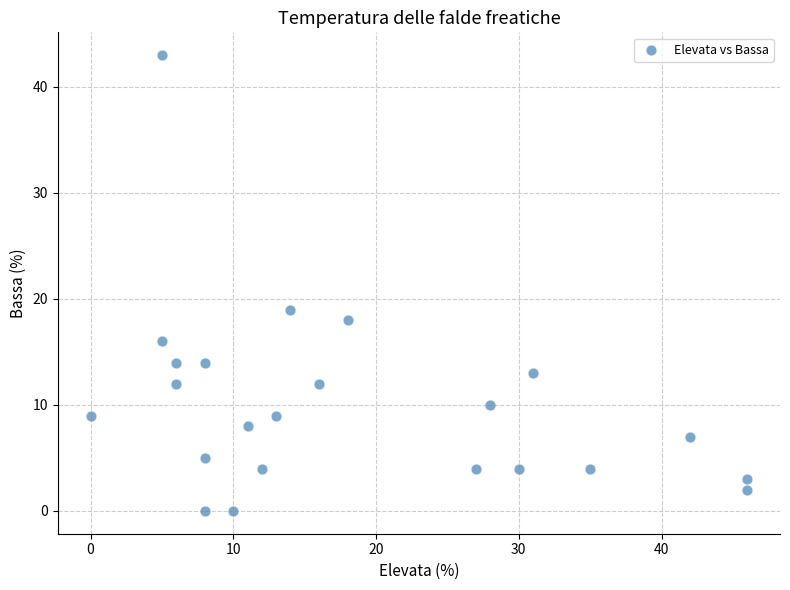

What is the range of Y values (max minus min)?

43